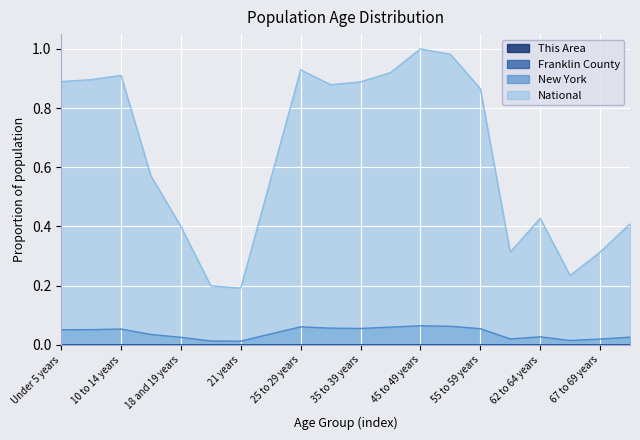

Between 45 to 49 years and 60 and 61 years, which series saw the biggest shift?

National